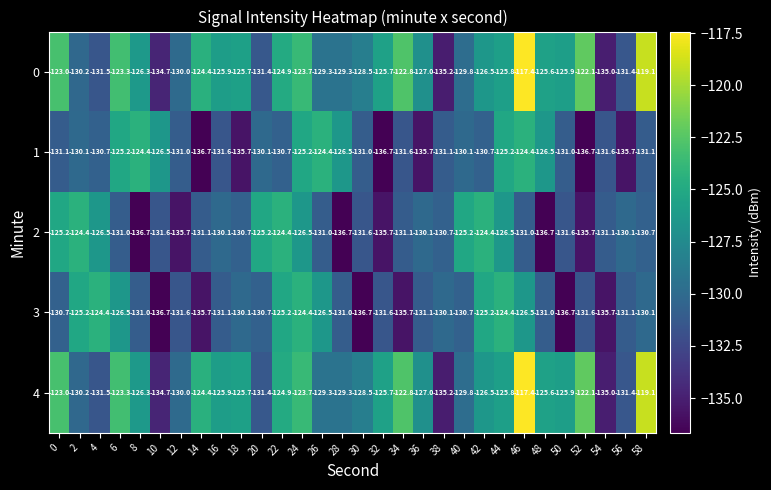

What is the average value of the 0 series?

-127.0